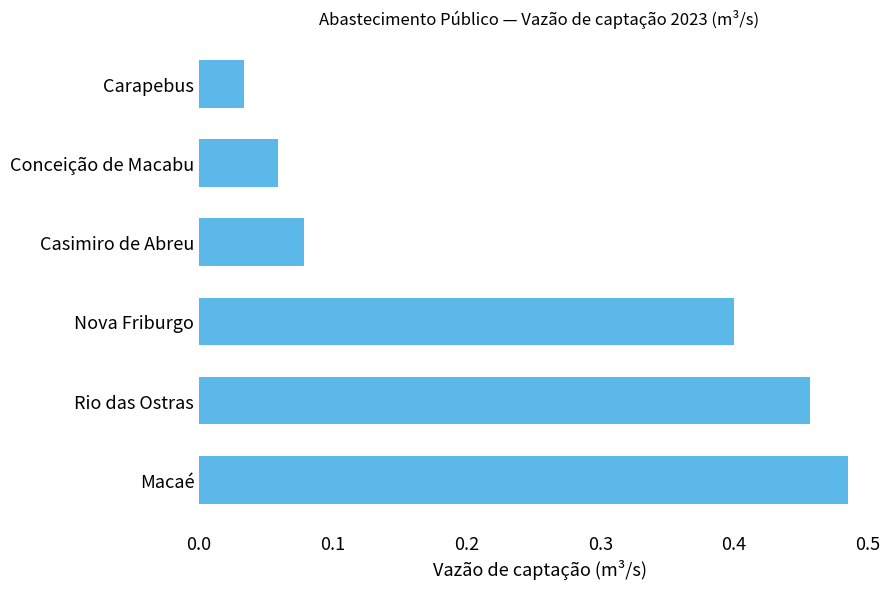

How many bars are there in total?

6